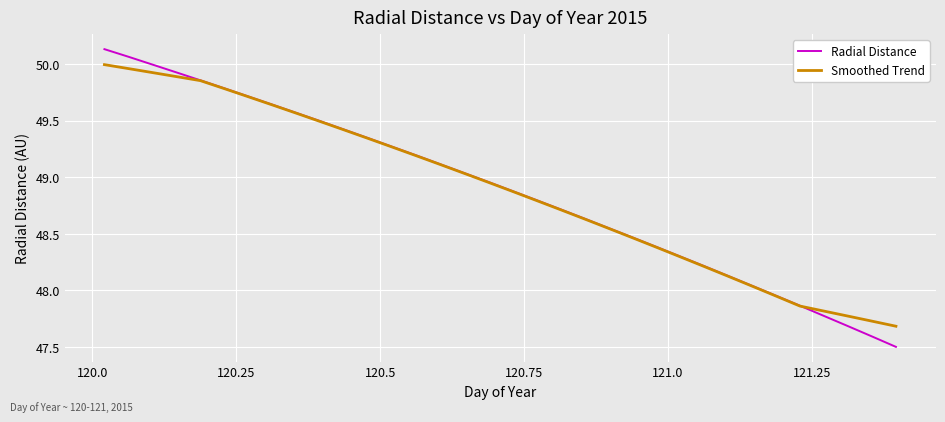

List the series in order of their peak value, highest first.

Radial Distance, Smoothed Trend